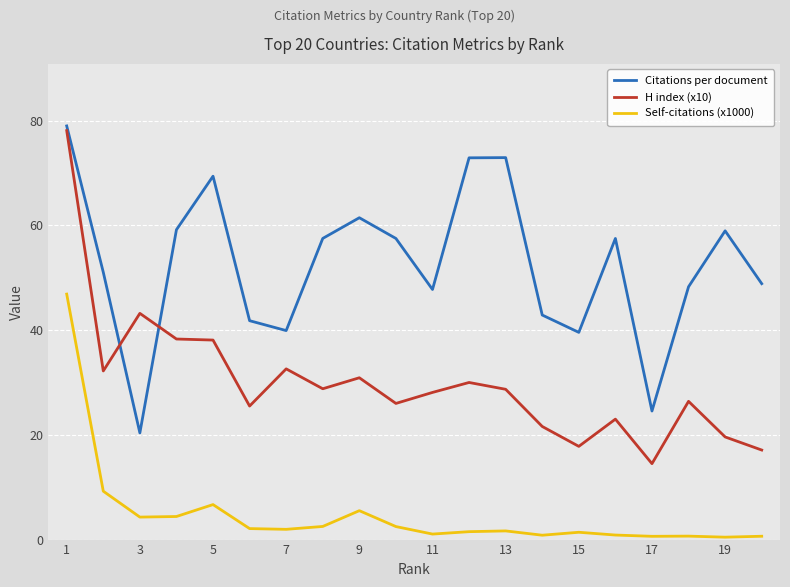

Count the number of data series in this chart.

3